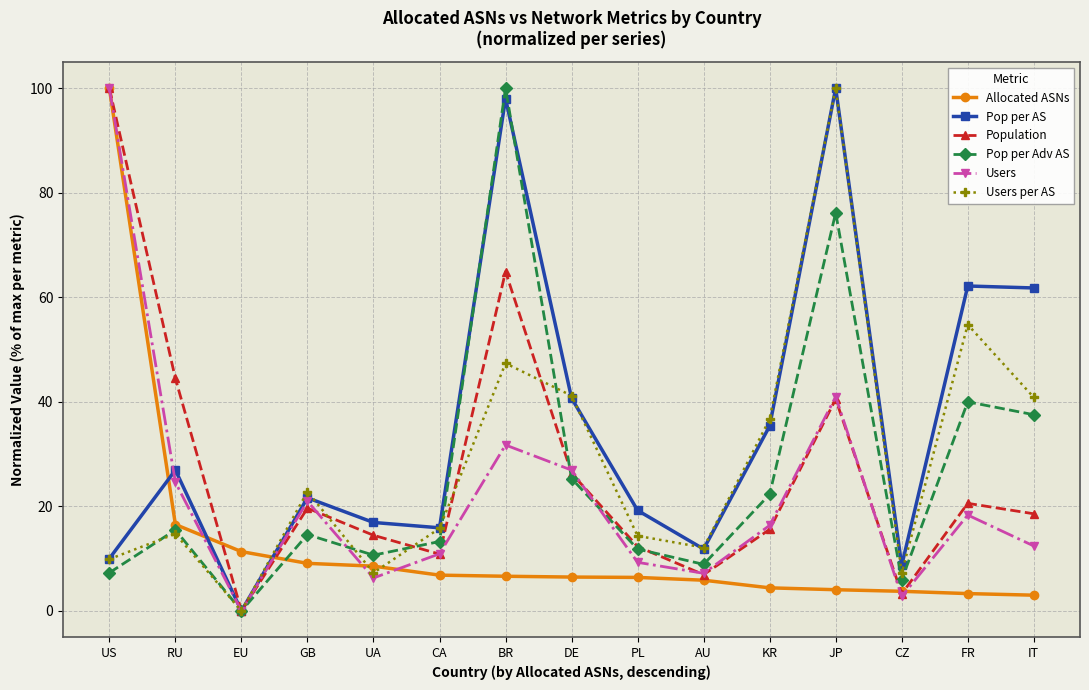

What is the sum of all Users per AS values?

425.2